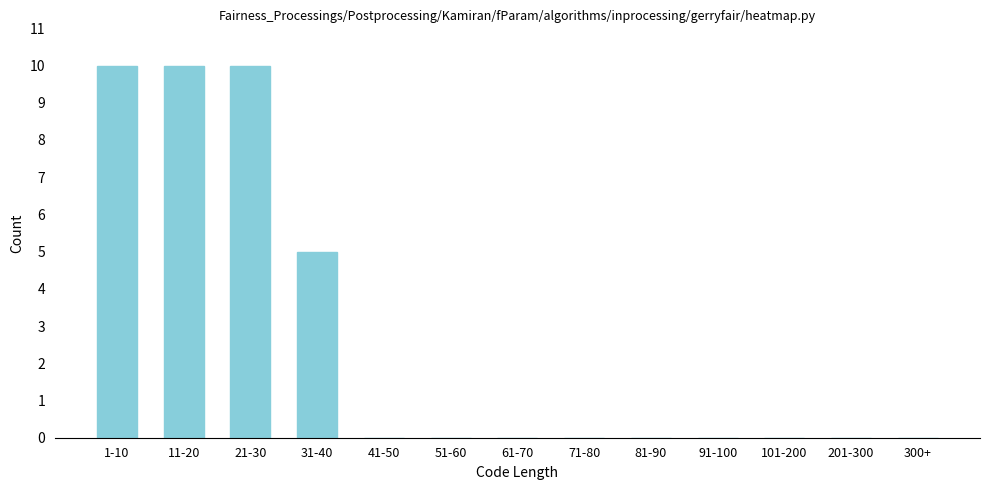

Reading left to right, list all the values displayed in this chart.

1-10=10	11-20=10	21-30=10	31-40=5	41-50=0	51-60=0	61-70=0	71-80=0	81-90=0	91-100=0	101-200=0	201-300=0	300+=0